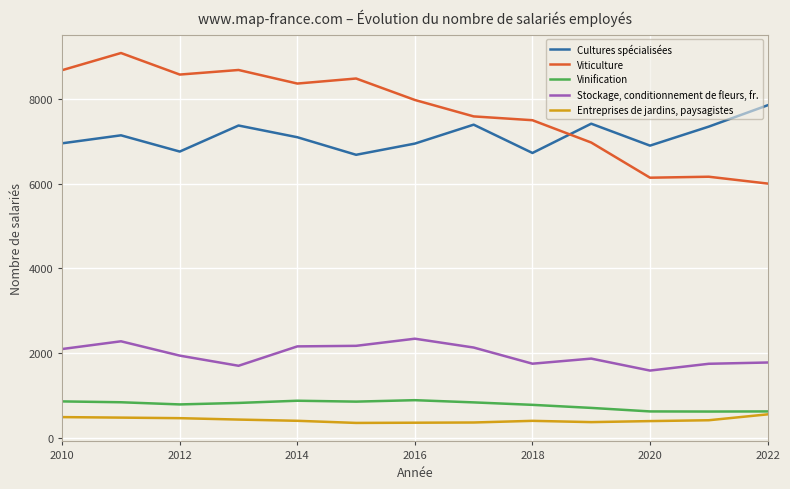

How many lines are shown in the chart?

5